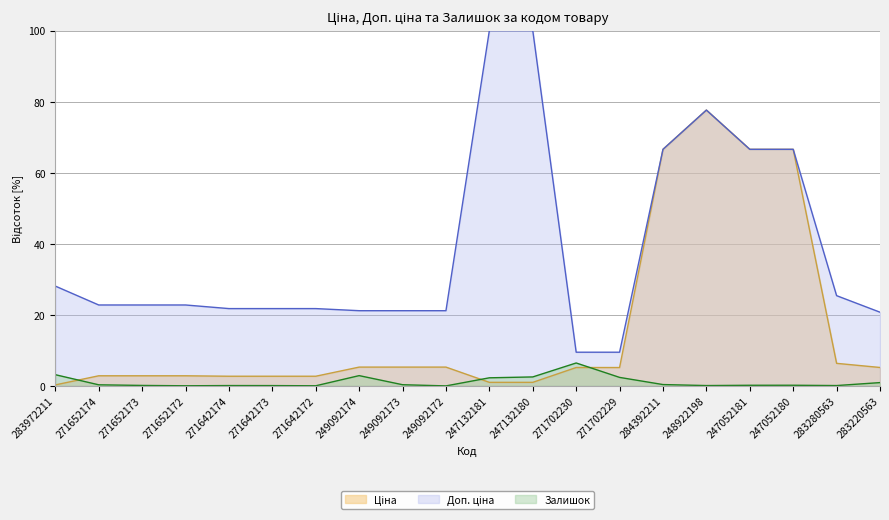

Rank the series at 271702230 from highest to lowest value.

Доп. ціна, Залишок, Ціна